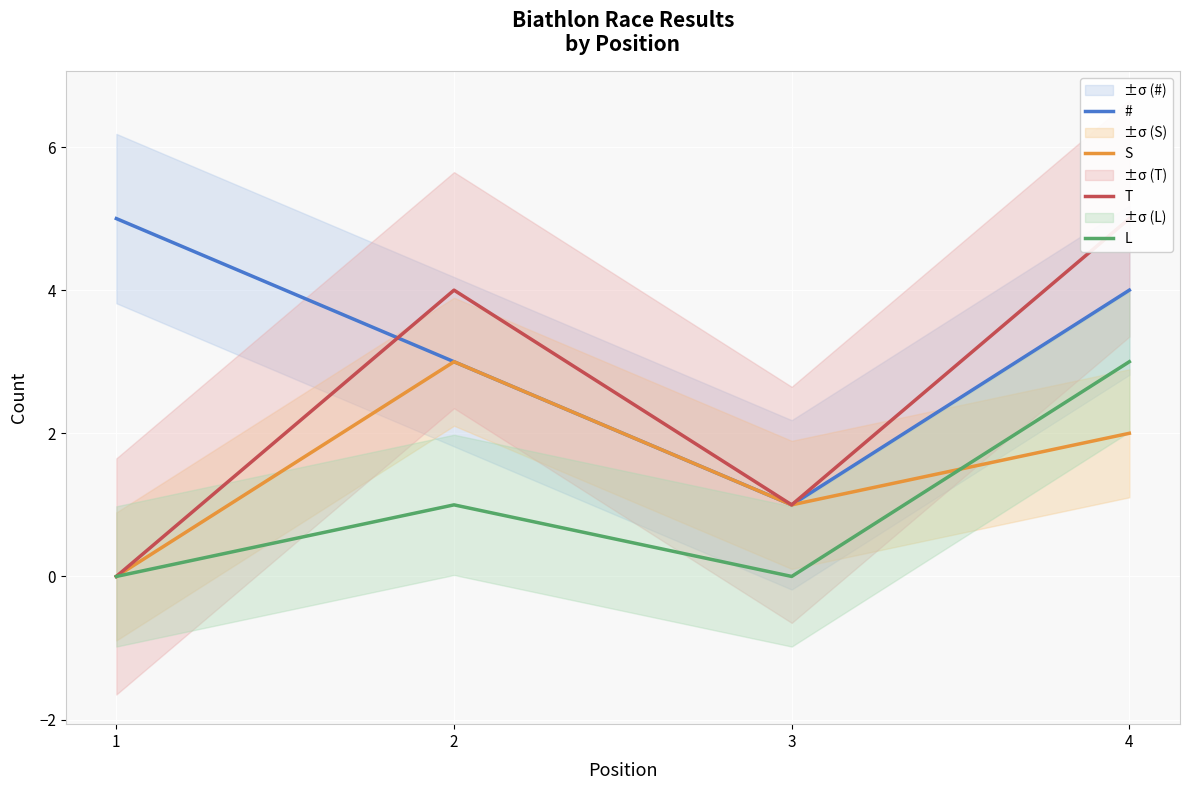

How many values in the T series exceed 4?

1